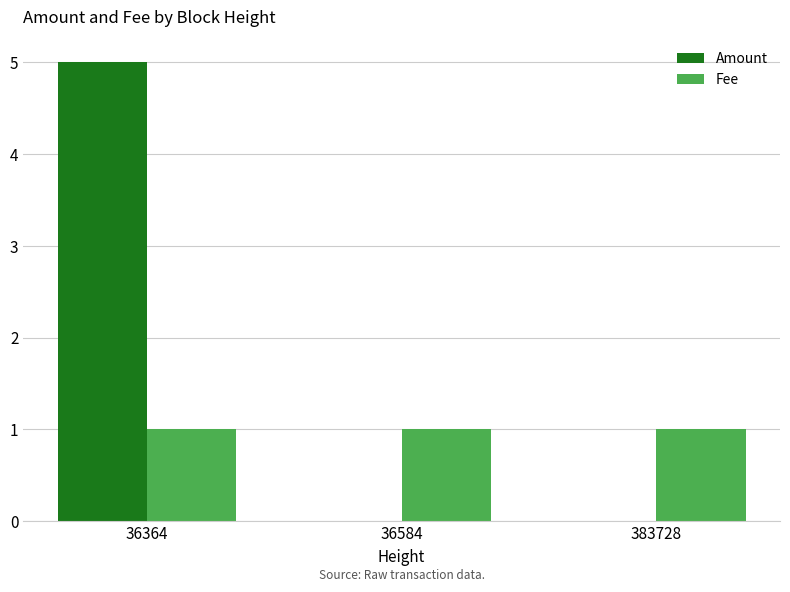

What is the greatest value displayed?

5